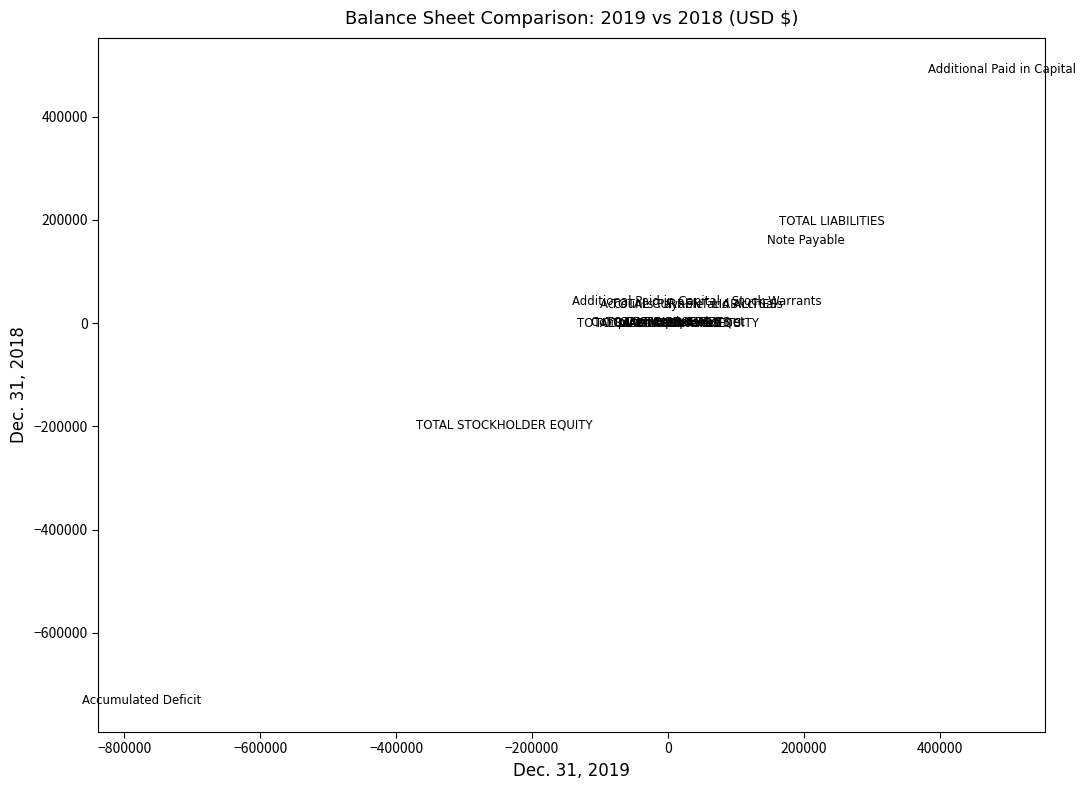

What Y value in the scatter plot is closest to -119632?

-196256